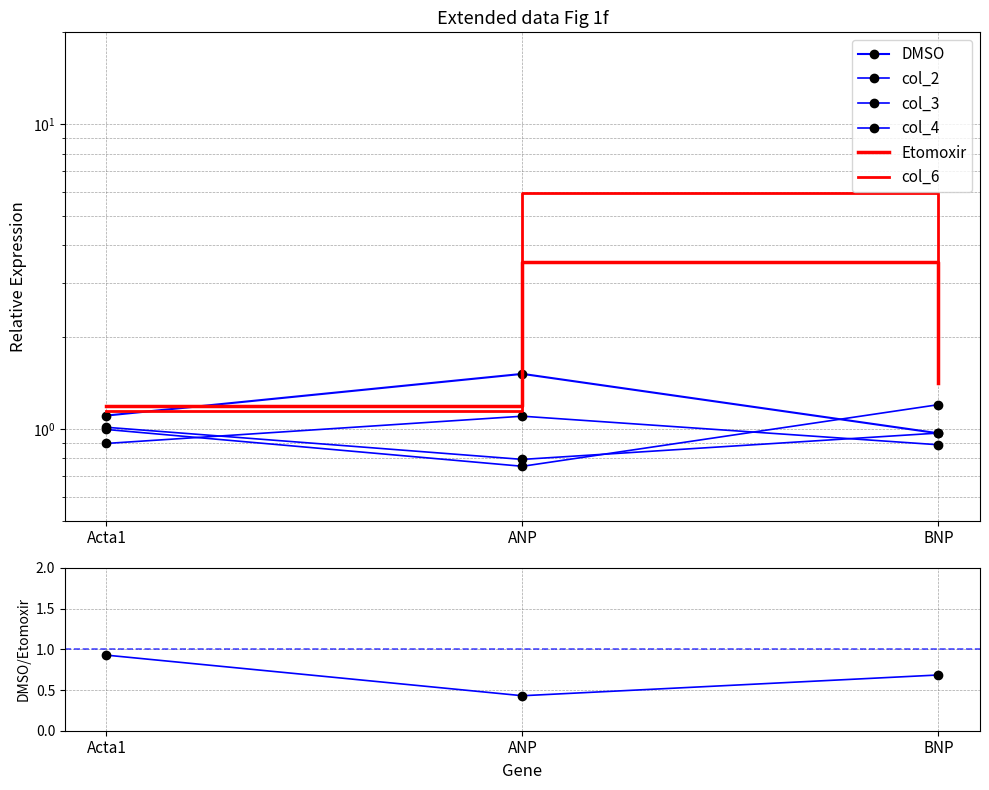

Which label corresponds to the smallest value in the chart?

ANP